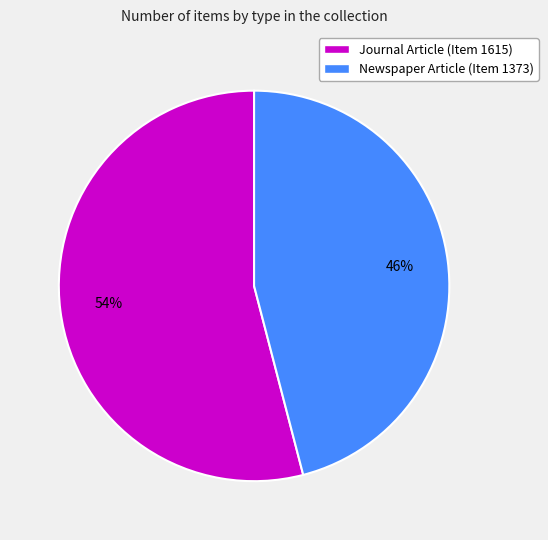

Approximately how many times larger is the value at Newspaper Article (Item 1373) compared to Journal Article (Item 1615)?

0.9